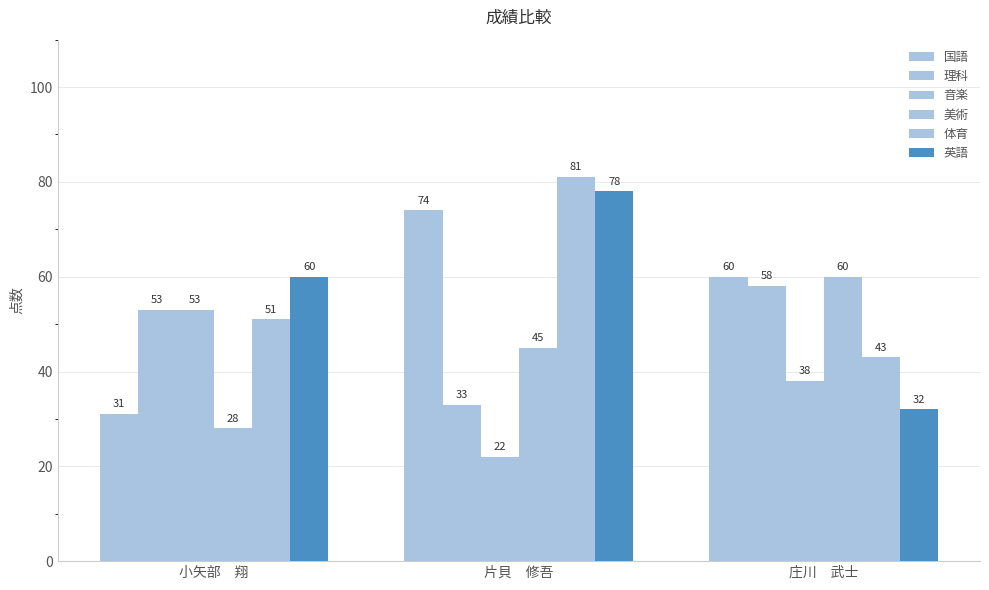

Reading left to right, list all the values displayed in this chart.

国語: 小矢部　翔=31	片貝　修吾=74	庄川　武士=60
理科: 小矢部　翔=53	片貝　修吾=33	庄川　武士=58
音楽: 小矢部　翔=53	片貝　修吾=22	庄川　武士=38
美術: 小矢部　翔=28	片貝　修吾=45	庄川　武士=60
体育: 小矢部　翔=51	片貝　修吾=81	庄川　武士=43
英語: 小矢部　翔=60	片貝　修吾=78	庄川　武士=32